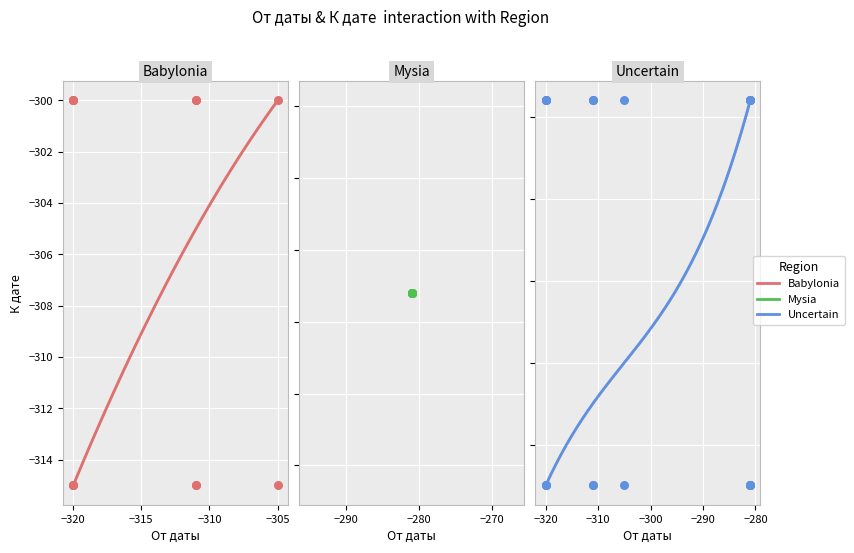

At which category is the sum across all series the highest?

3